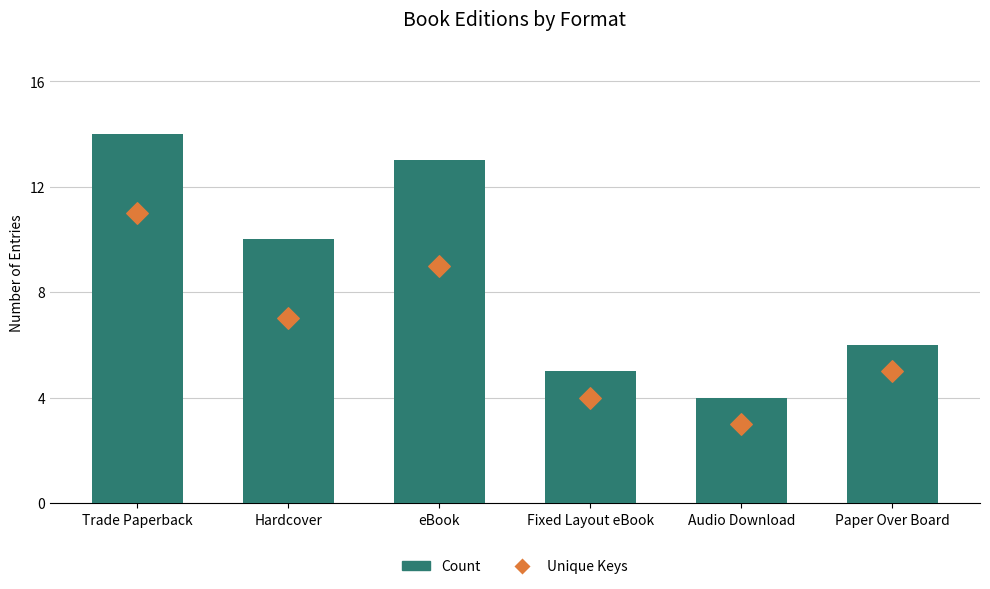

Which series reaches the minimum Y coordinate?

Unique Keys